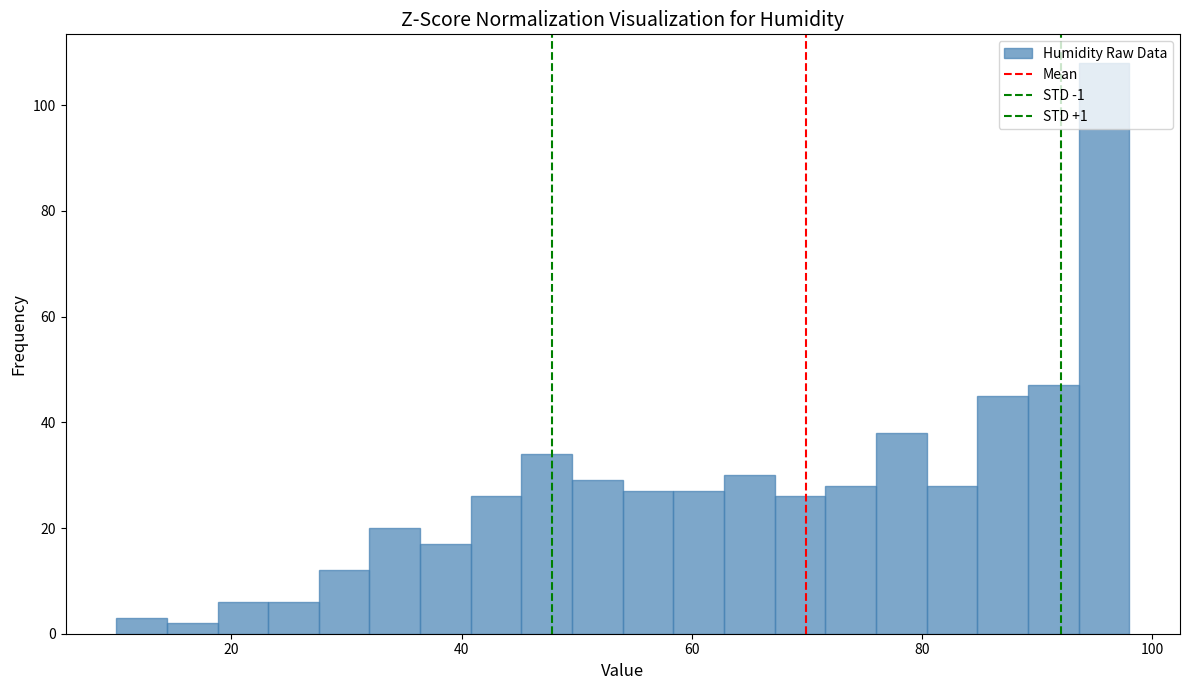

Read against the x-axis, roughly where is the centre of the tallest bar?

96